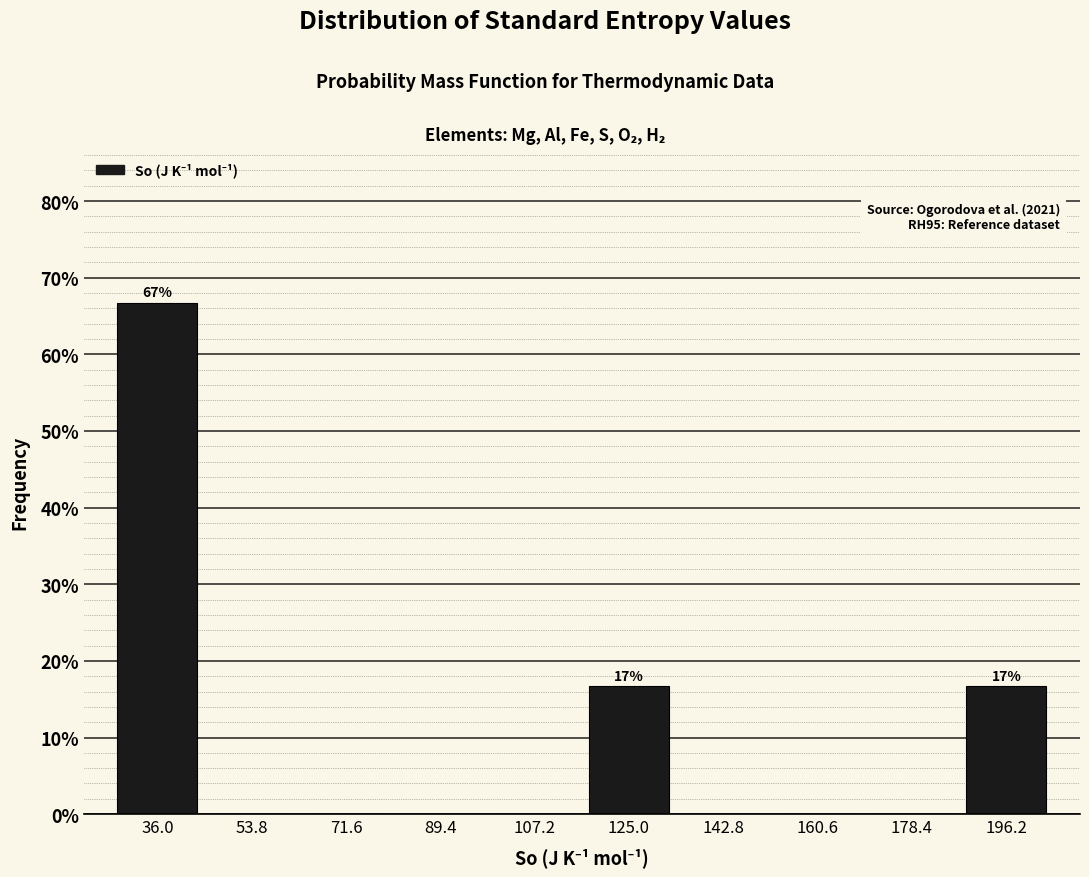

Over which range of the x-axis is the bar tallest?

28 to 44